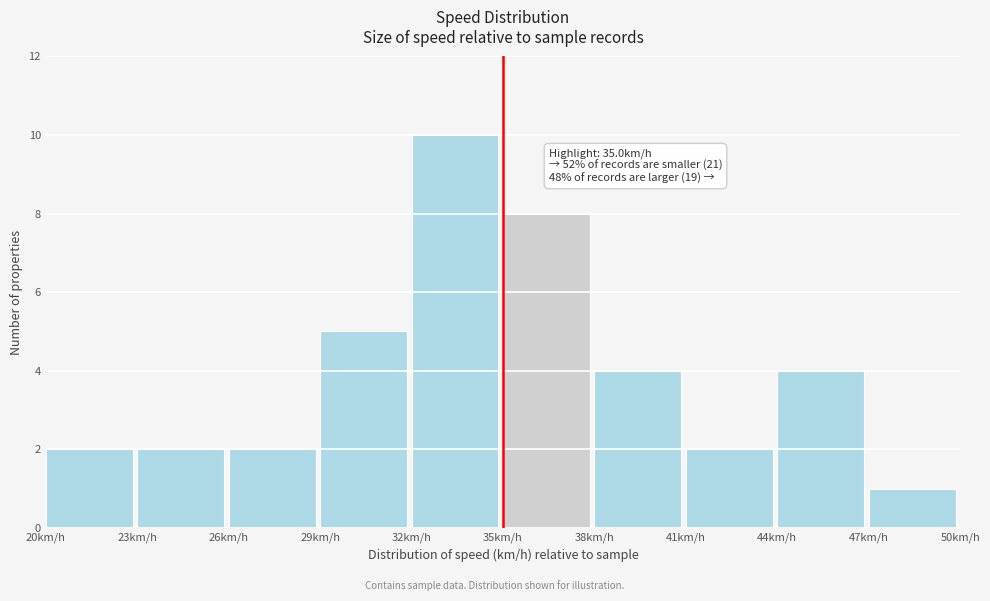

Over which range of the x-axis is the bar tallest?

32 to 35